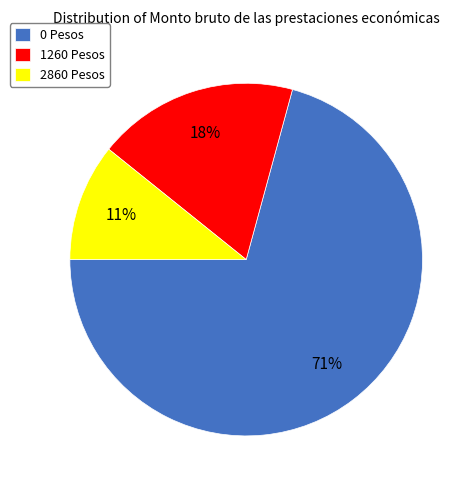

To the nearest percent, what percentage of the pie is 2860 Pesos?

11%